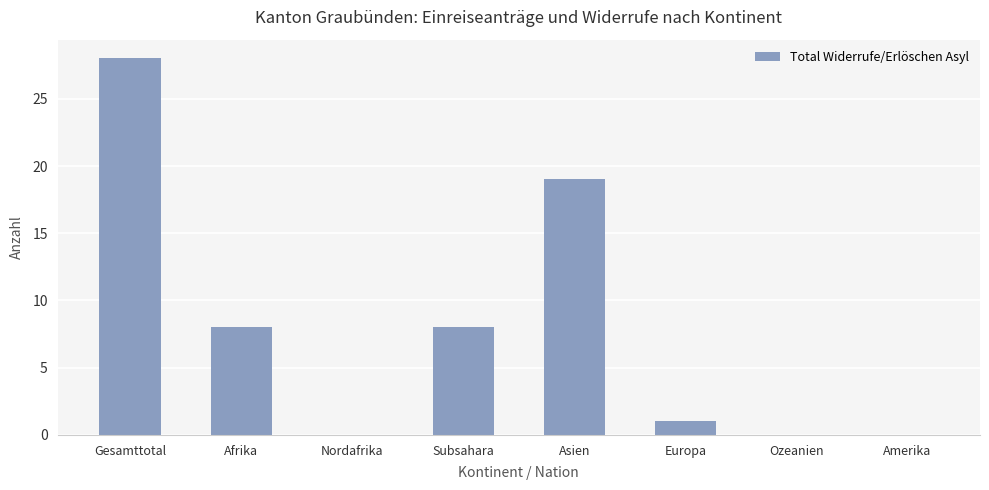

The chart shows a value of 0 at Nordafrika. True or false?

True